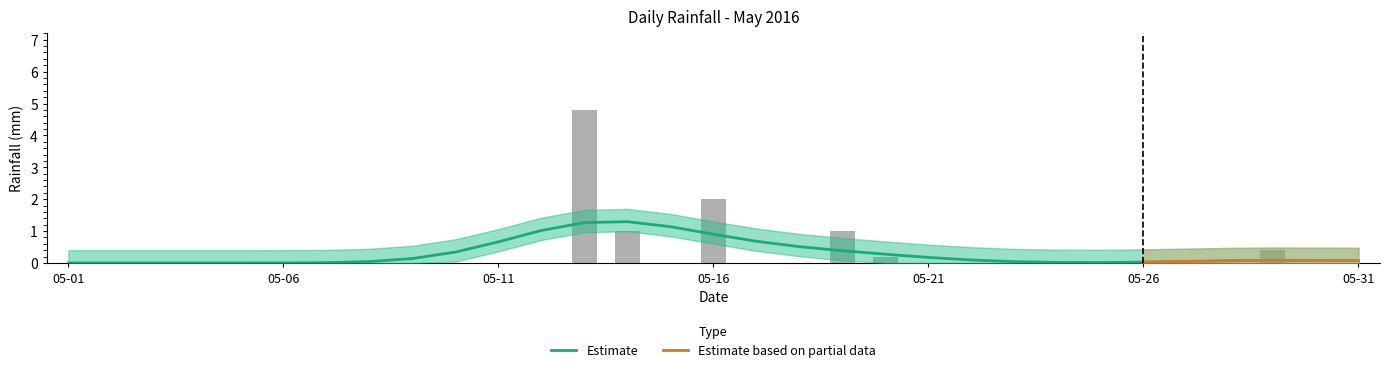

Does the chart contain stacked bars?

No